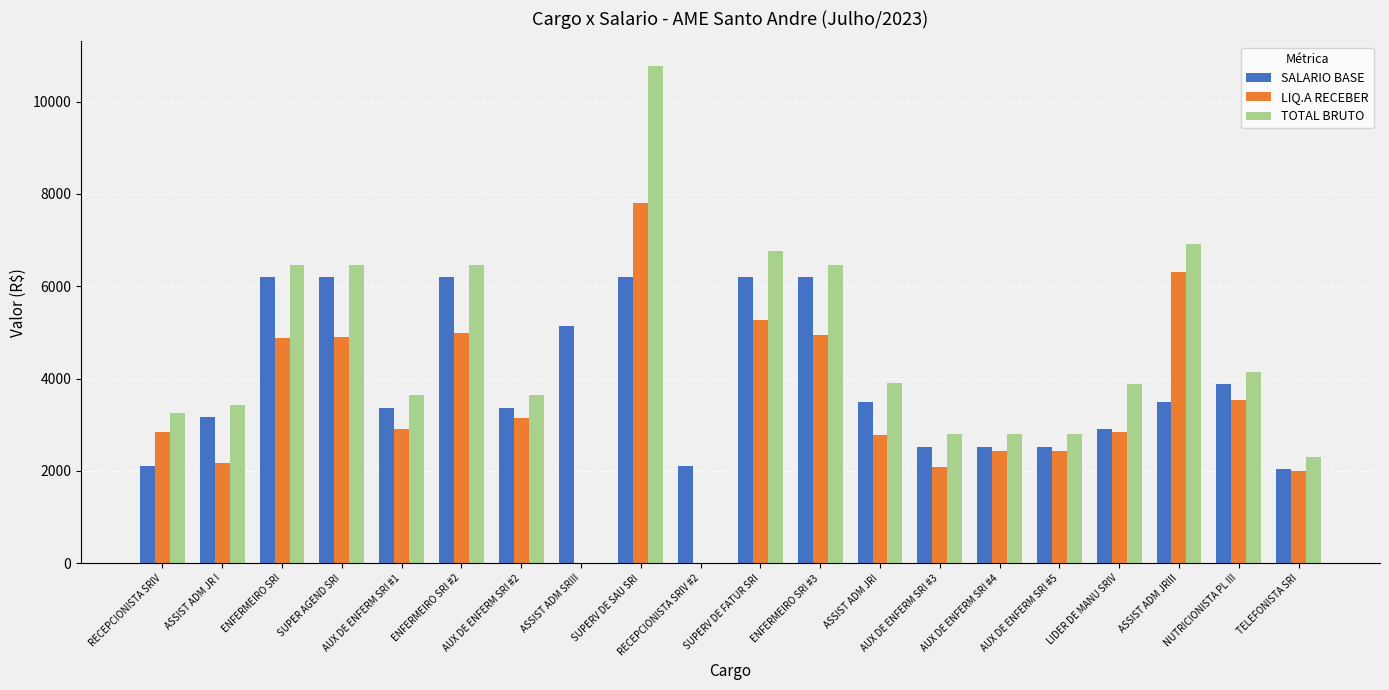

Which series has the largest total across all categories?

TOTAL BRUTO